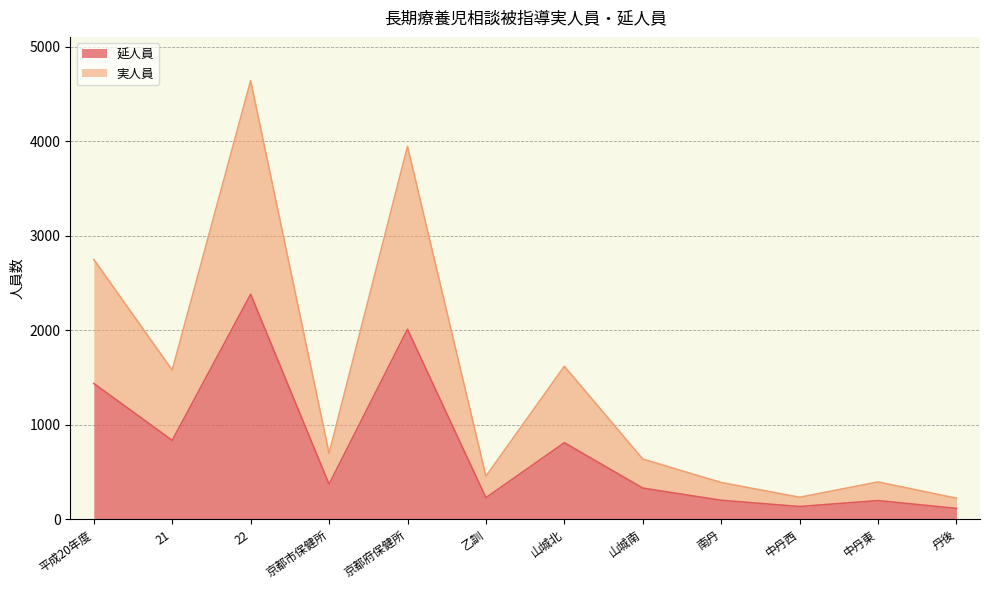

Rank the series at 中丹西 from lowest to highest value.

延人員, 実人員